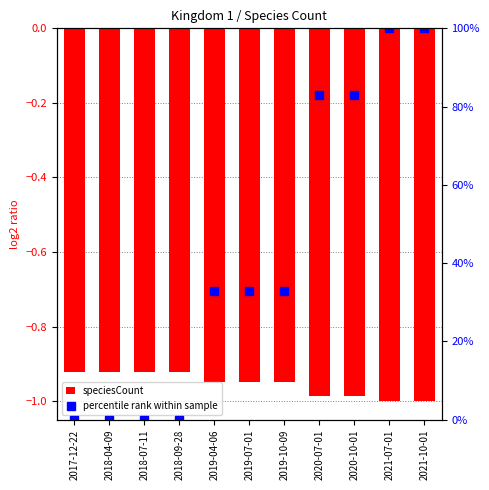

What are all the series names shown in the legend?

speciesCount, percentile rank within sample